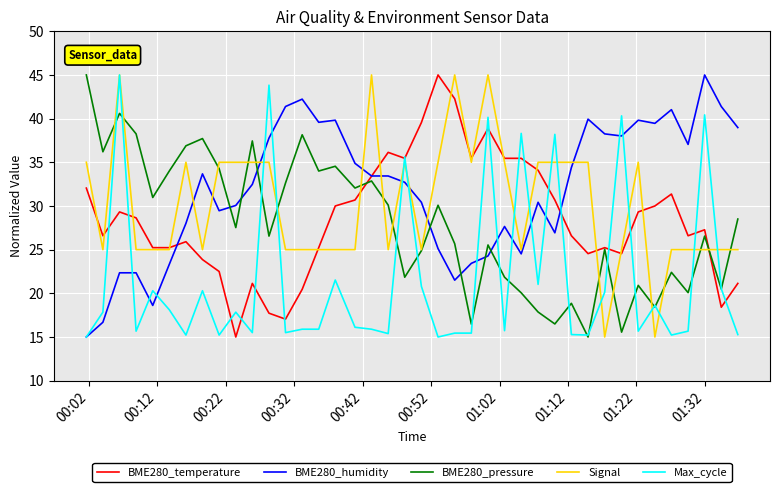

What is the minimum value shown in the chart?

15.0